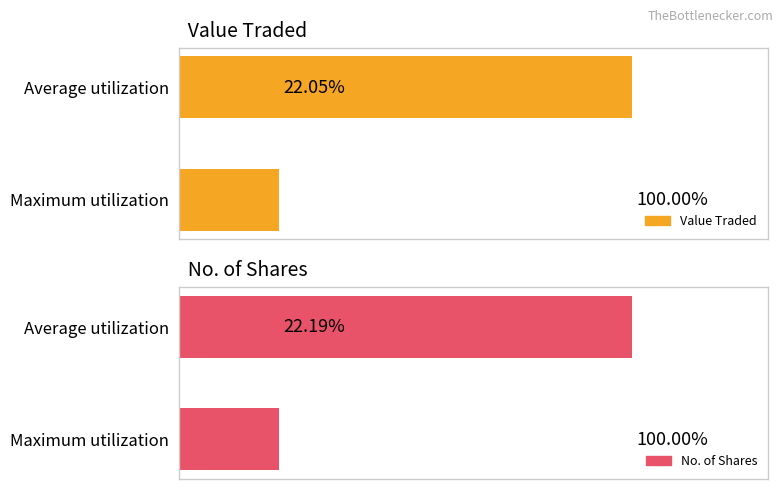

The value of No. of Shares at Maximum utilization is 22.2. True or false?

True